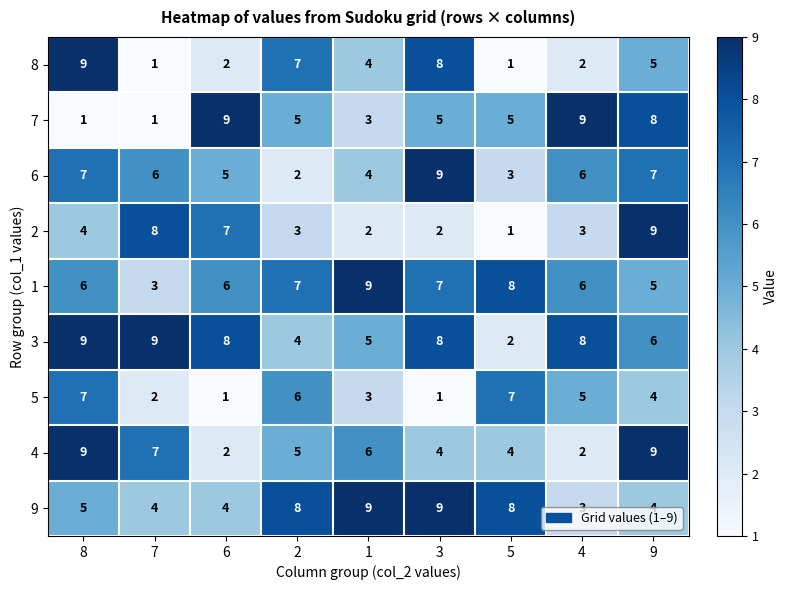

The value of 5 at 7 is 2. True or false?

True